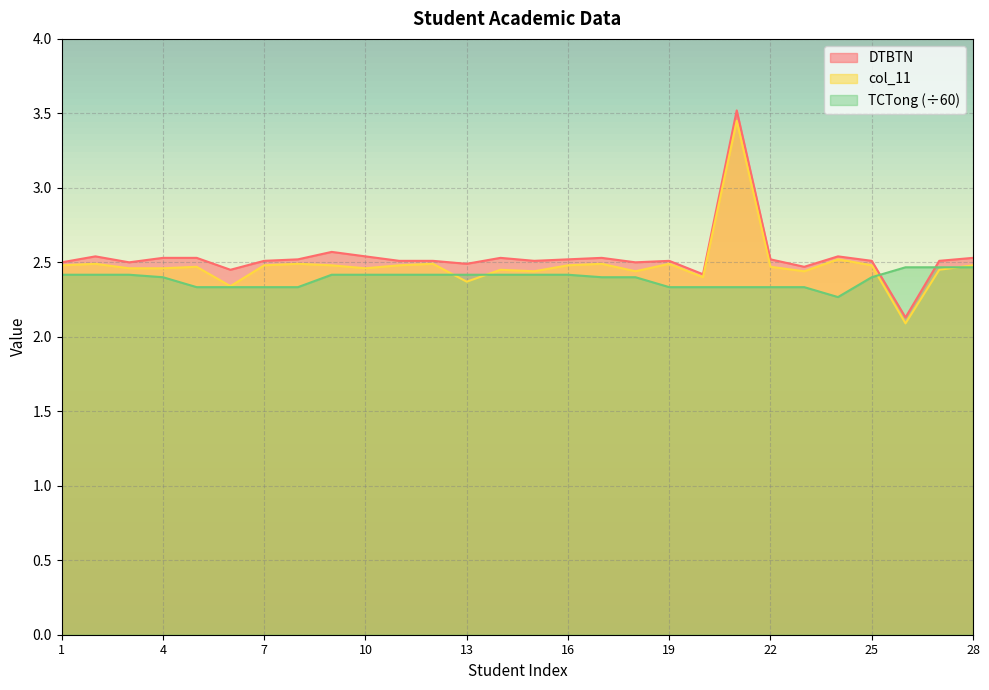

At which category does col_11 reach its first local valley?

6